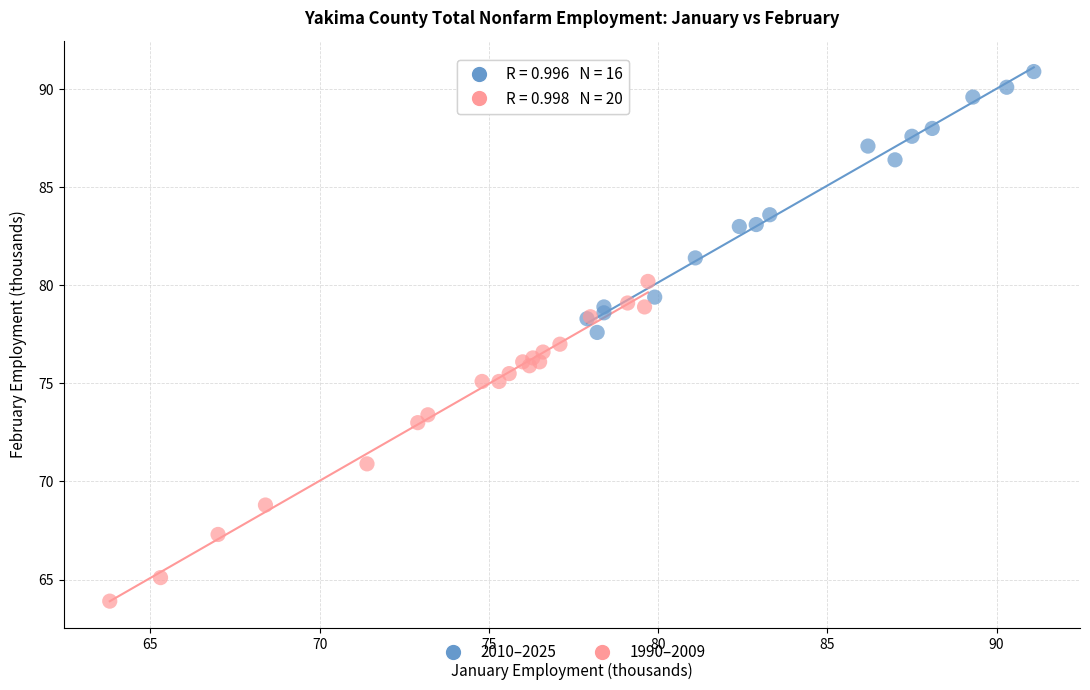

Which series reaches the minimum Y coordinate?

1990–2009